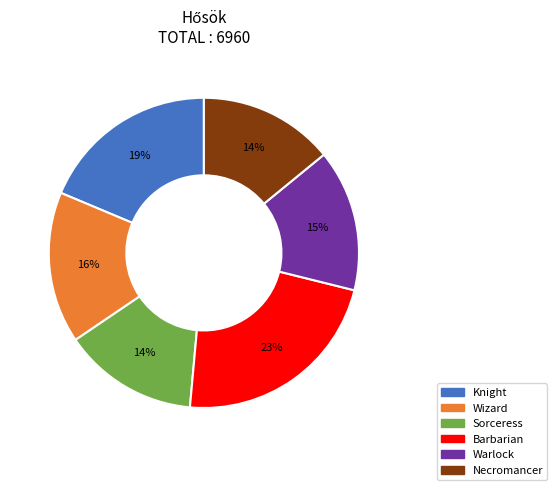

What percentage is the Wizard slice, to the nearest percent?

16%